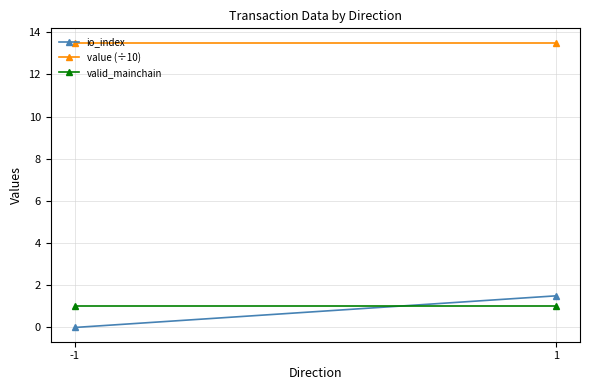

What value does the value (÷10) series have at 1?

13.5